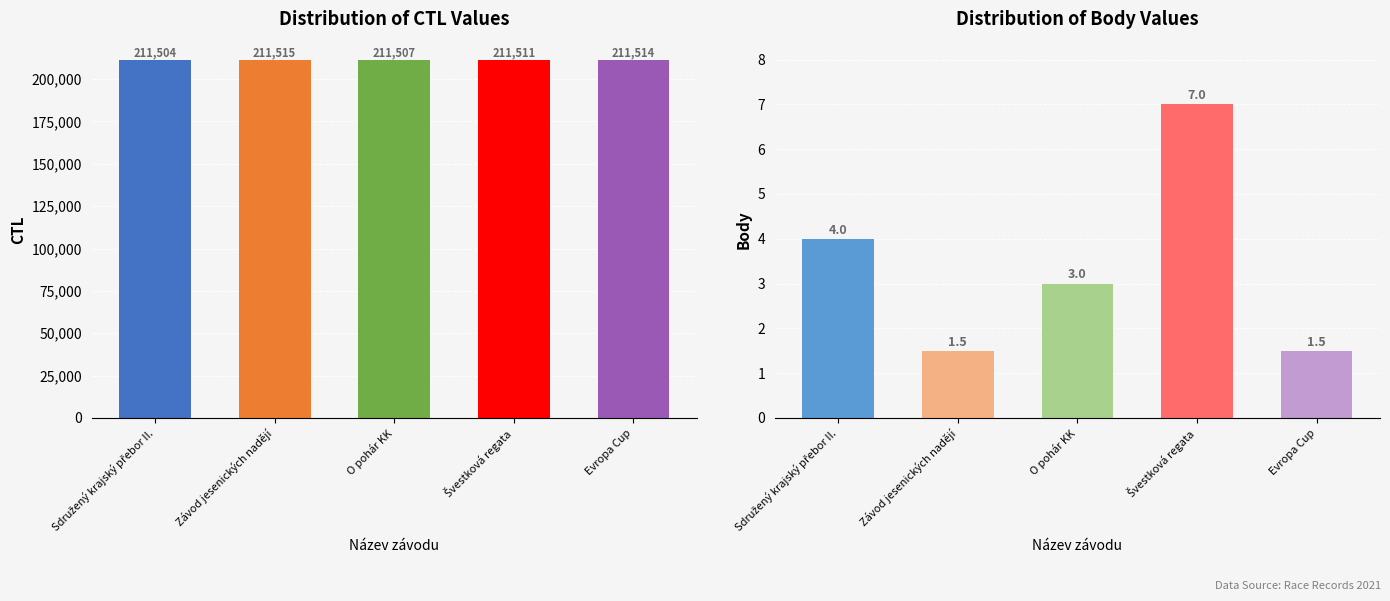

Reading right to left, list all the values displayed in this chart.

CTL: Evropa Cup=211514.0	Švestková regata=211511.0	O pohár KK=211507.0	Závod jesenických nadějí=211515.0	Sdružený krajský přebor II.=211504.0
Body: Evropa Cup=1.5	Švestková regata=7.0	O pohár KK=3.0	Závod jesenických nadějí=1.5	Sdružený krajský přebor II.=4.0